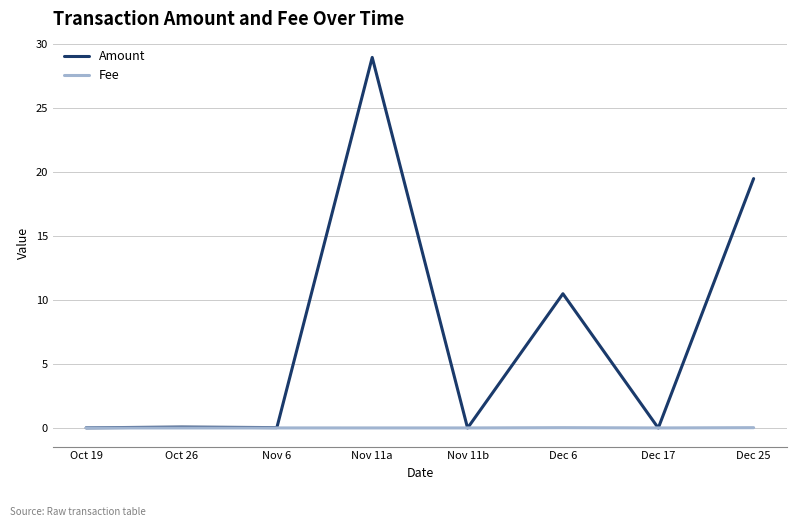

At which category is the sum across all series the highest?

Nov 11a